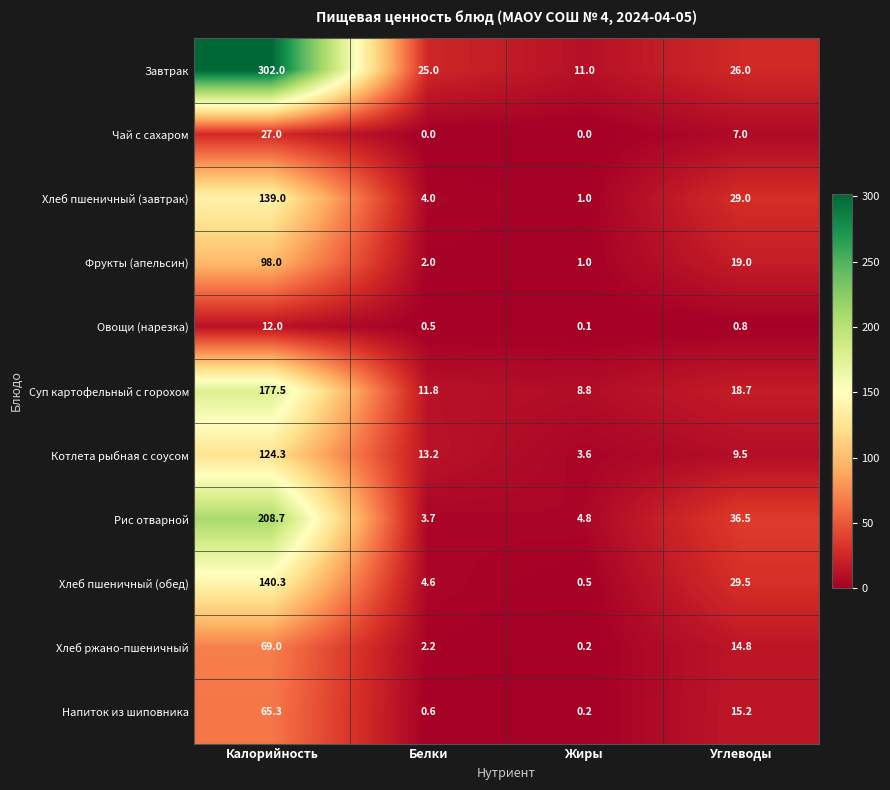

Count the number of data series in this chart.

11